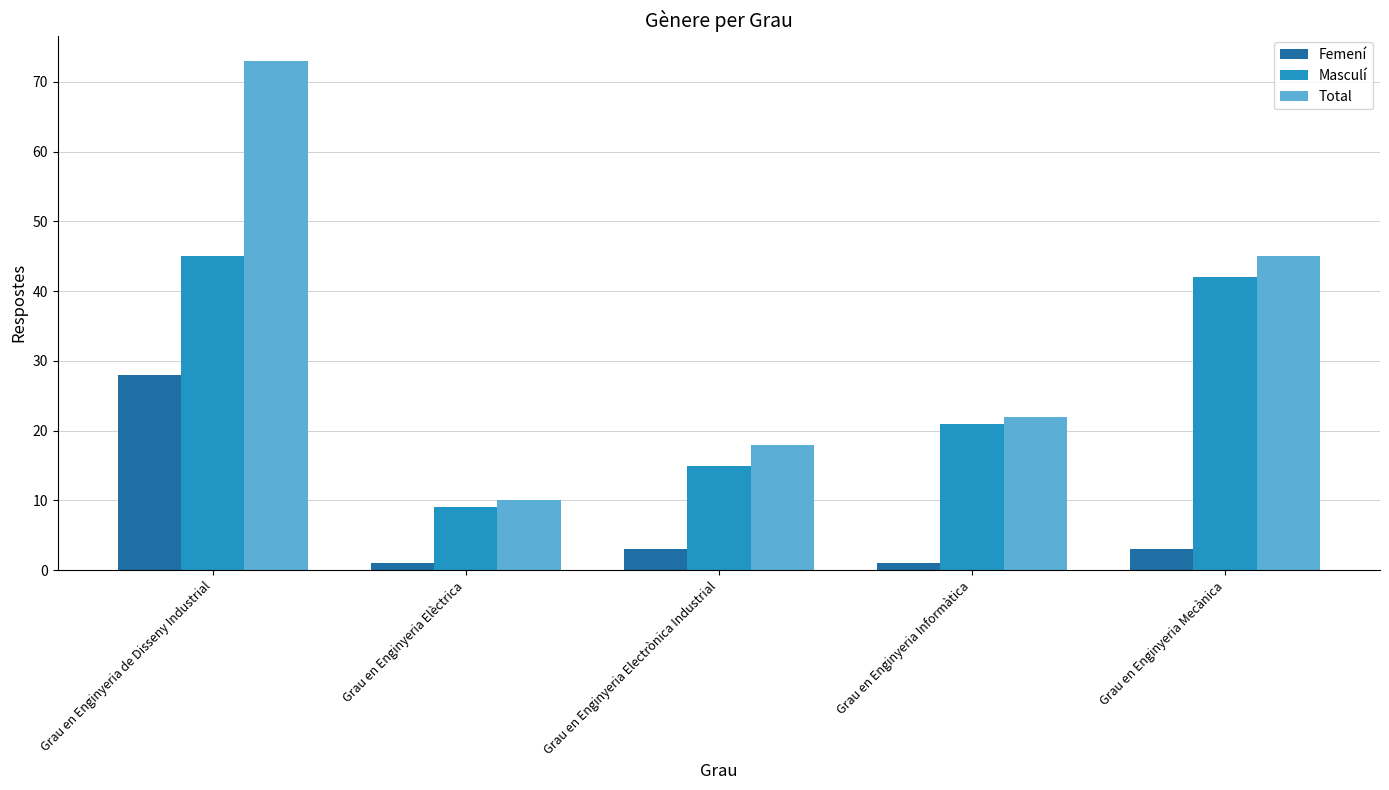

Where does the Total series first go above 22?

Grau en Enginyeria de Disseny Industrial